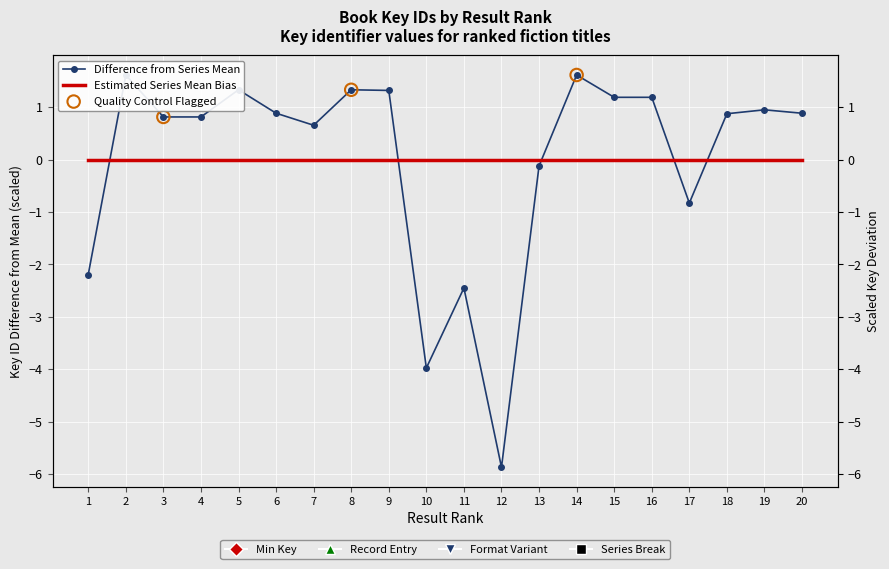

Which has a higher value, 19 or 14?

14